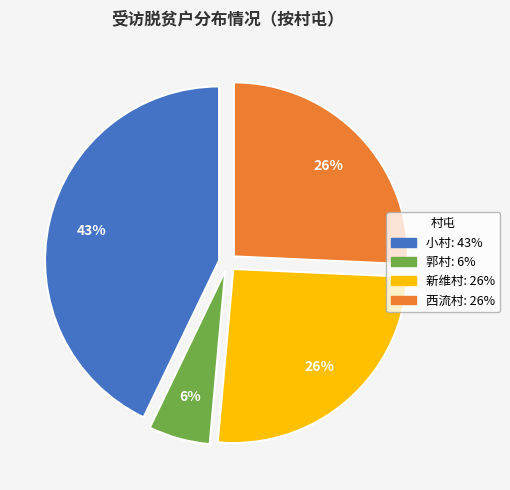

Approximately how many times larger is the value at 西流村 compared to 新维村?

1.0